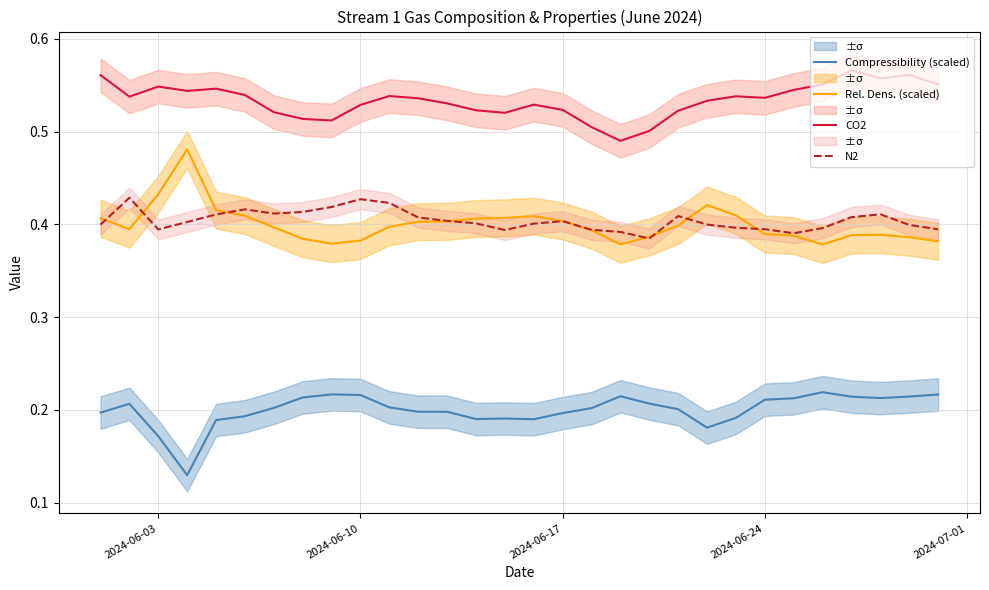

How many interior local valleys does the Compressibility (scaled) series have?

5